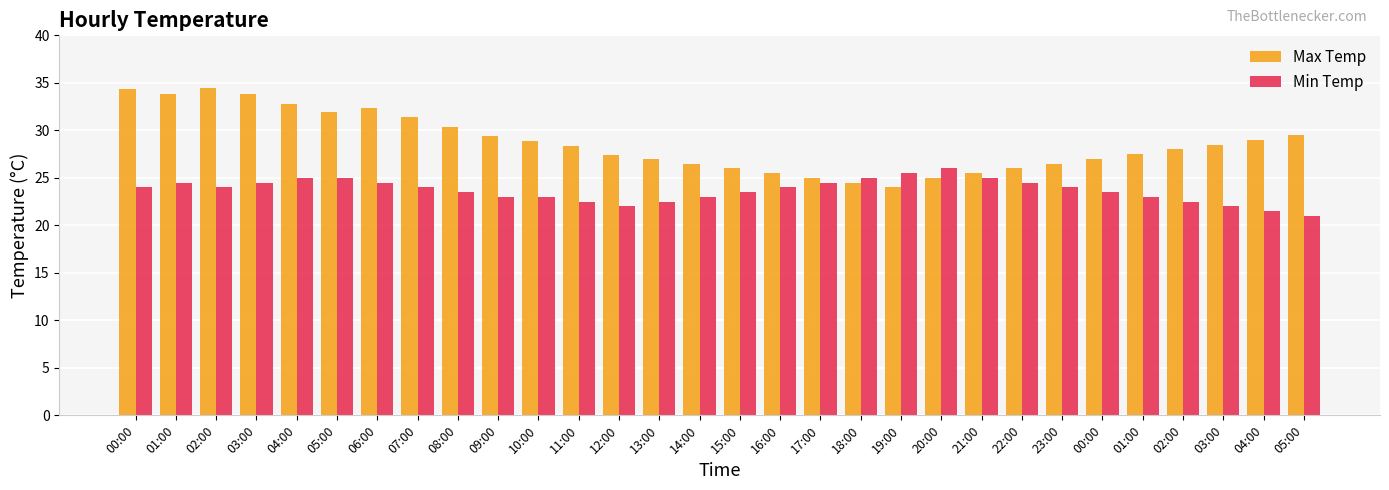

Which has a higher value, 07:00 or 00:00?

07:00